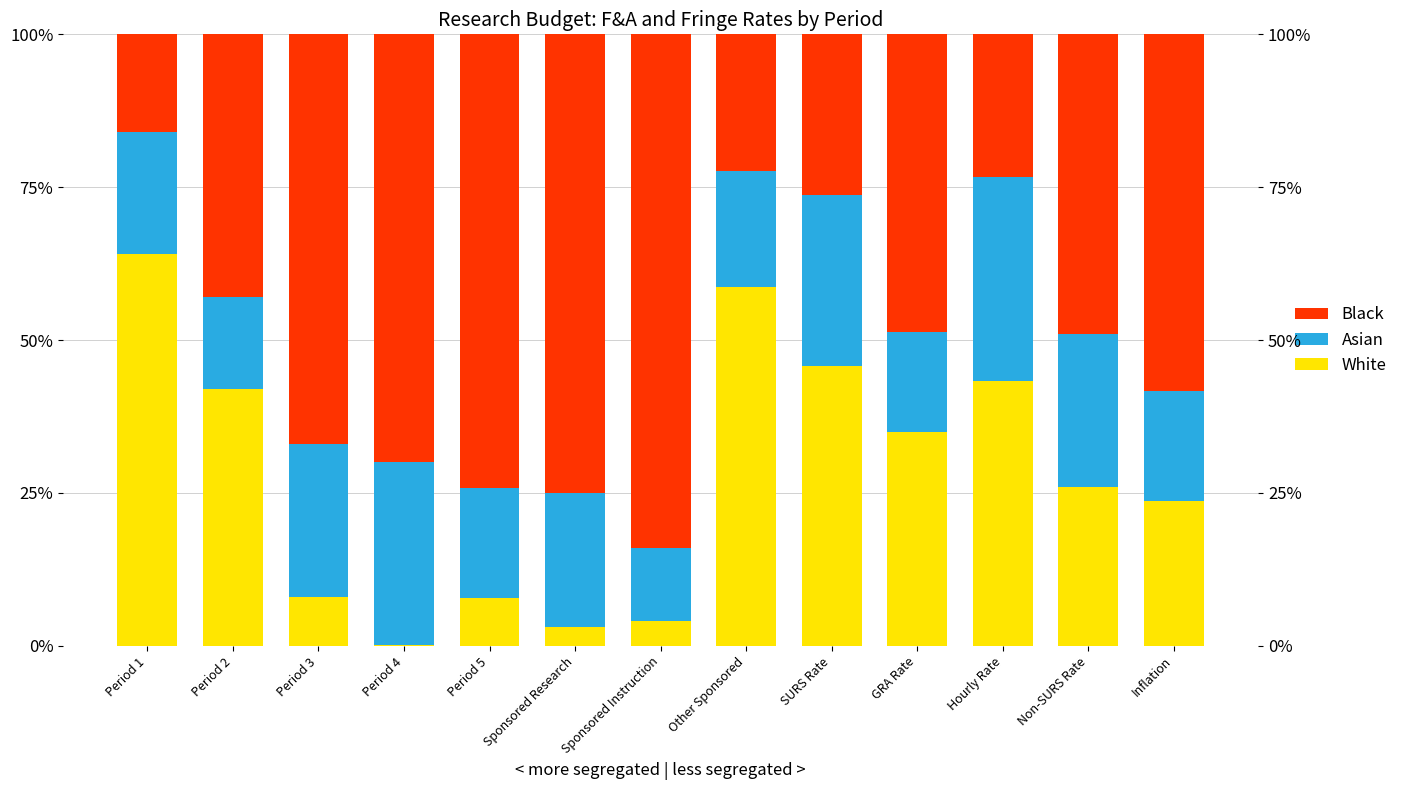

List the series in order of their peak value, highest first.

Black, White, Asian